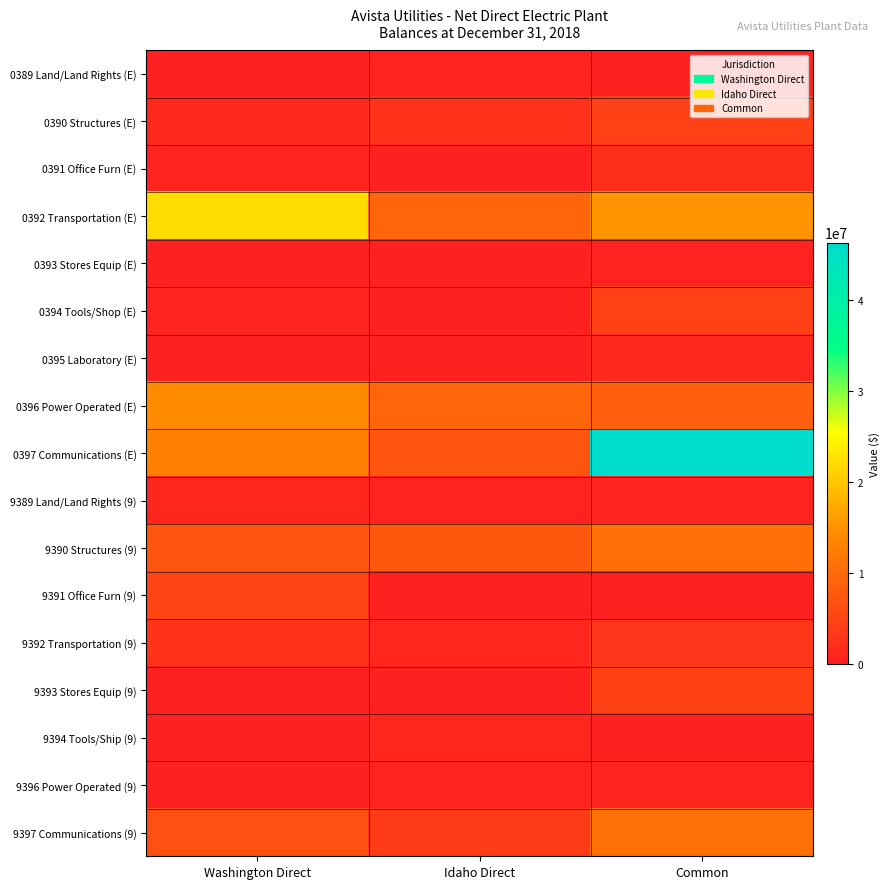

Reading right to left, what are all the values shown in this chart?

0389 Land/Land Rights (E): Common=22774	Idaho Direct=362279	Washington Direct=113617
0390 Structures (E): Common=4654381	Idaho Direct=2481812	Washington Direct=1106086
0391 Office Furn (E): Common=2141020	Idaho Direct=0	Washington Direct=603305
0392 Transportation (E): Common=15097201	Idaho Direct=9397071	Washington Direct=22197119
0393 Stores Equip (E): Common=374426	Idaho Direct=14363	Washington Direct=10461
0394 Tools/Shop (E): Common=4631154	Idaho Direct=233715	Washington Direct=768586
0395 Laboratory (E): Common=1201154	Idaho Direct=15617	Washington Direct=336217
0396 Power Operated (E): Common=8518647	Idaho Direct=9501623	Washington Direct=14133959
0397 Communications (E): Common=46298555	Idaho Direct=7105652	Washington Direct=12712265
9389 Land/Land Rights (9): Common=665143	Idaho Direct=437225	Washington Direct=917233
9390 Structures (9): Common=10635029	Idaho Direct=7523759	Washington Direct=7196967
9391 Office Furn (9): Common=184657	Idaho Direct=81028	Washington Direct=5007531
9392 Transportation (9): Common=2921455	Idaho Direct=1011424	Washington Direct=2578955
9393 Stores Equip (9): Common=4425339	Idaho Direct=205659	Washington Direct=322938
9394 Tools/Ship (9): Common=184380	Idaho Direct=971770	Washington Direct=15567
9396 Power Operated (9): Common=604500	Idaho Direct=397015	Washington Direct=324083
9397 Communications (9): Common=10801715	Idaho Direct=3786668	Washington Direct=6387669